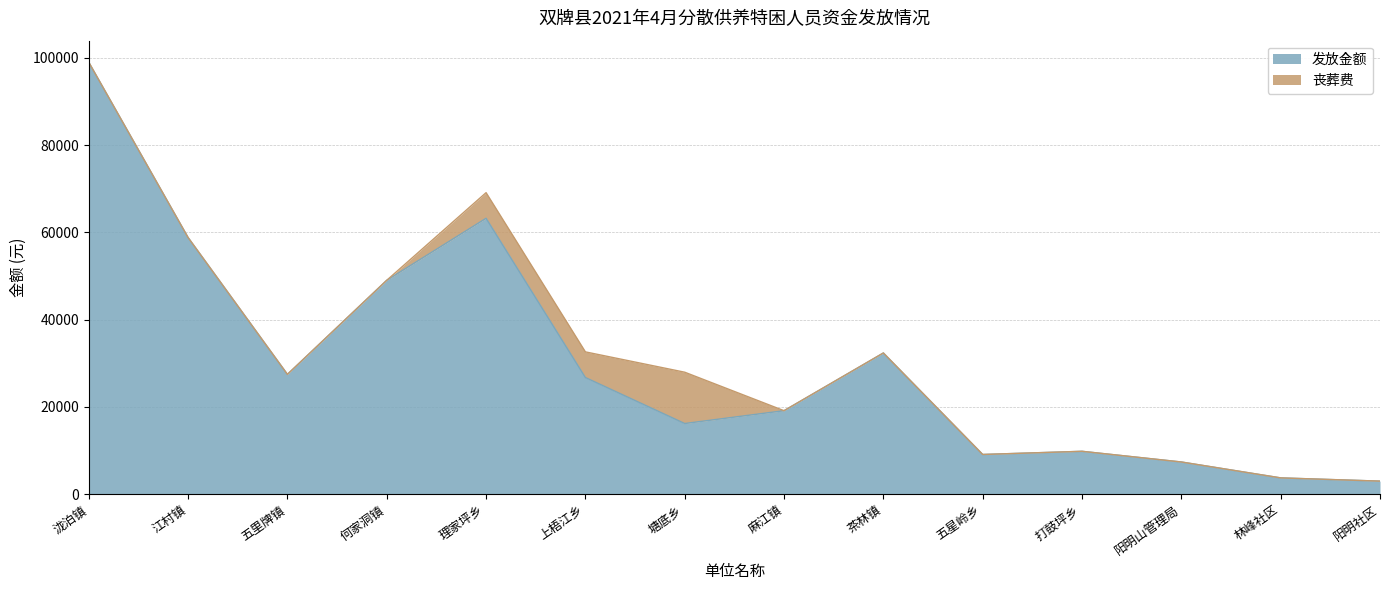

What is the change in value from 上梧江乡 to 茶林镇?

+5629